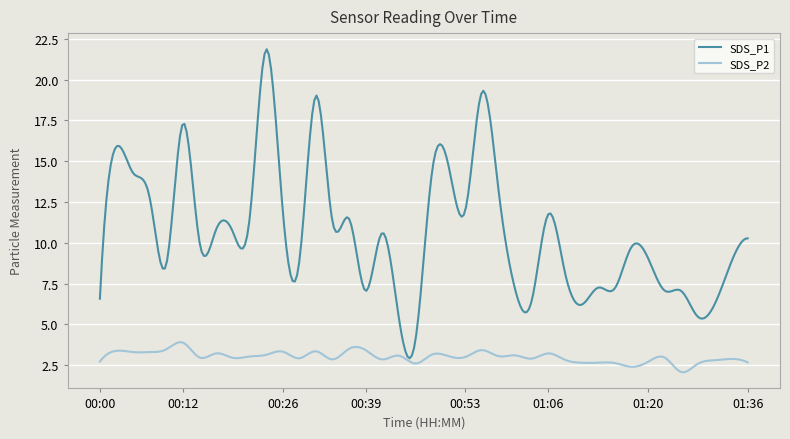

Rank the series by their maximum value, from highest to lowest.

SDS_P1, SDS_P2